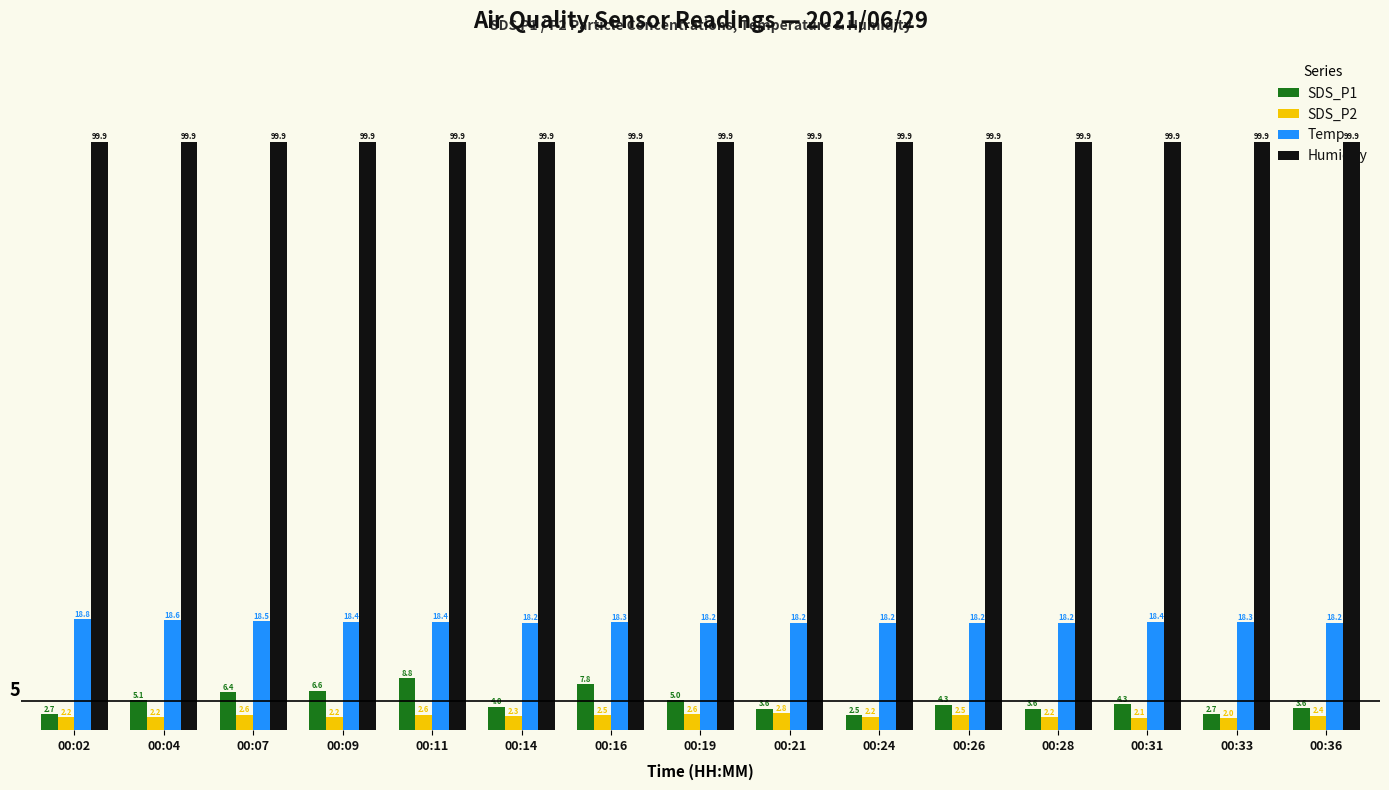

What value does the SDS_P2 series have at 00:31?

2.1